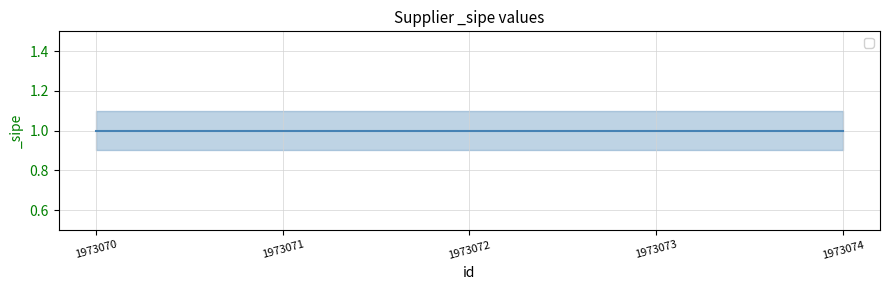

Is the value of _sipe upper at 1973070 greater than the value of _sipe mean at 1973073?

Yes